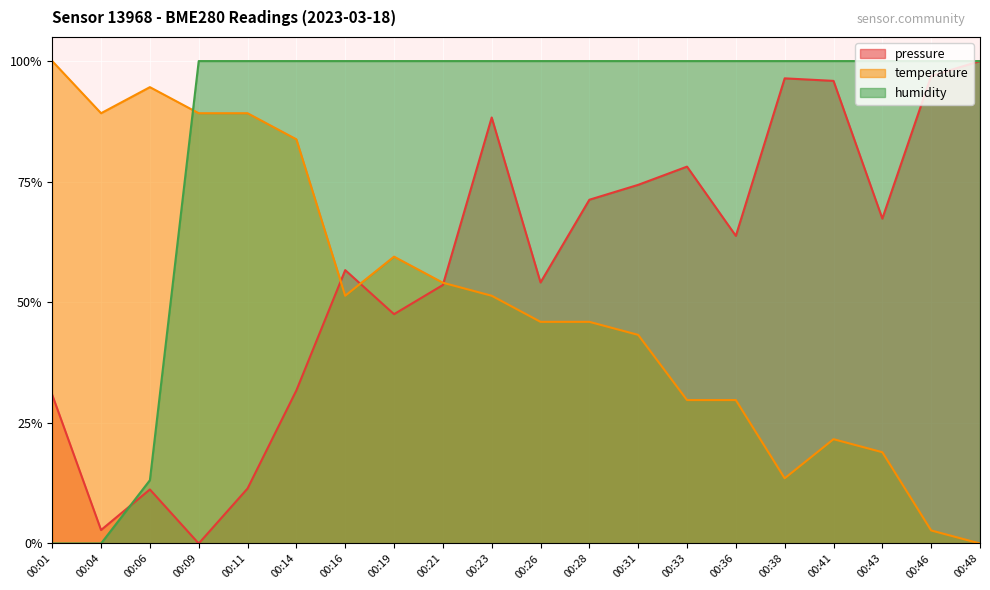

Reading right to left, list all the values displayed in this chart.

pressure: 00:48=1.0	00:46=1.0	00:43=0.7	00:41=1.0	00:38=1.0	00:36=0.6	00:33=0.8	00:31=0.7	00:28=0.7	00:26=0.5	00:23=0.9	00:21=0.5	00:19=0.5	00:16=0.6	00:14=0.3	00:11=0.1	00:09=0.0	00:06=0.1	00:04=0.0	00:01=0.3
temperature: 00:48=0.0	00:46=0.0	00:43=0.2	00:41=0.2	00:38=0.1	00:36=0.3	00:33=0.3	00:31=0.4	00:28=0.5	00:26=0.5	00:23=0.5	00:21=0.5	00:19=0.6	00:16=0.5	00:14=0.8	00:11=0.9	00:09=0.9	00:06=0.9	00:04=0.9	00:01=1.0
humidity: 00:48=1.0	00:46=1.0	00:43=1.0	00:41=1.0	00:38=1.0	00:36=1.0	00:33=1.0	00:31=1.0	00:28=1.0	00:26=1.0	00:23=1.0	00:21=1.0	00:19=1.0	00:16=1.0	00:14=1.0	00:11=1.0	00:09=1.0	00:06=0.1	00:04=0.0	00:01=0.0